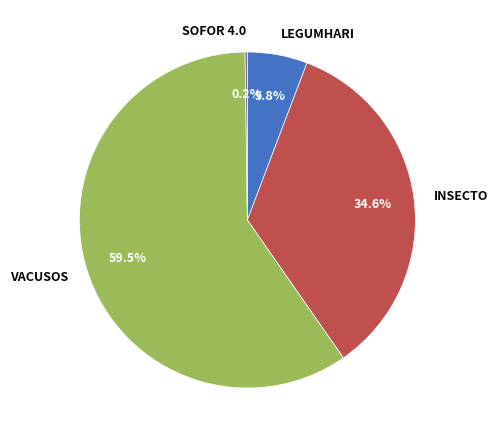

Is the sum of LEGUMHARI and VACUSOS greater than half?

Yes